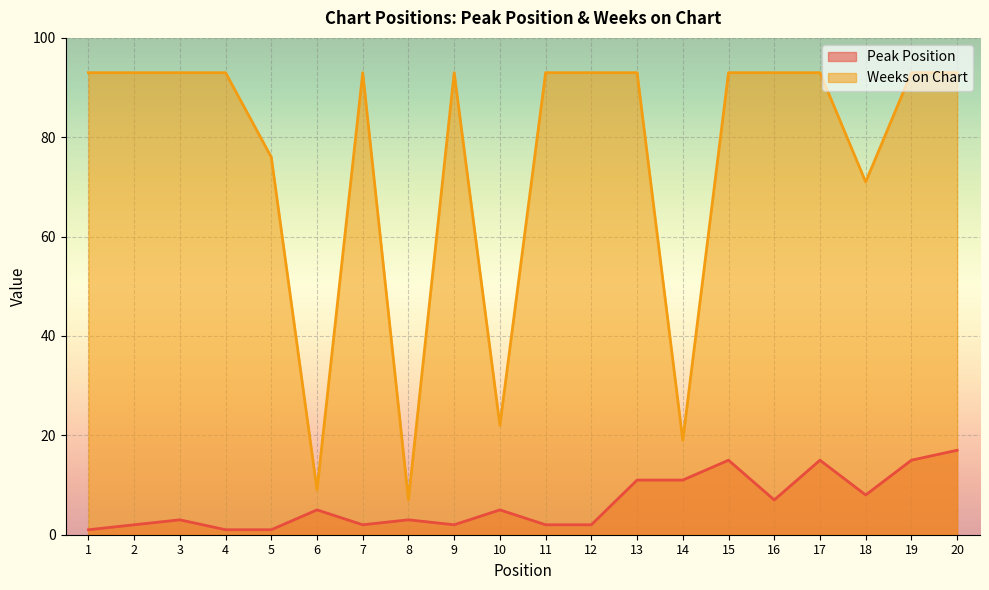

At how many categories does at least one series exceed 74?

15